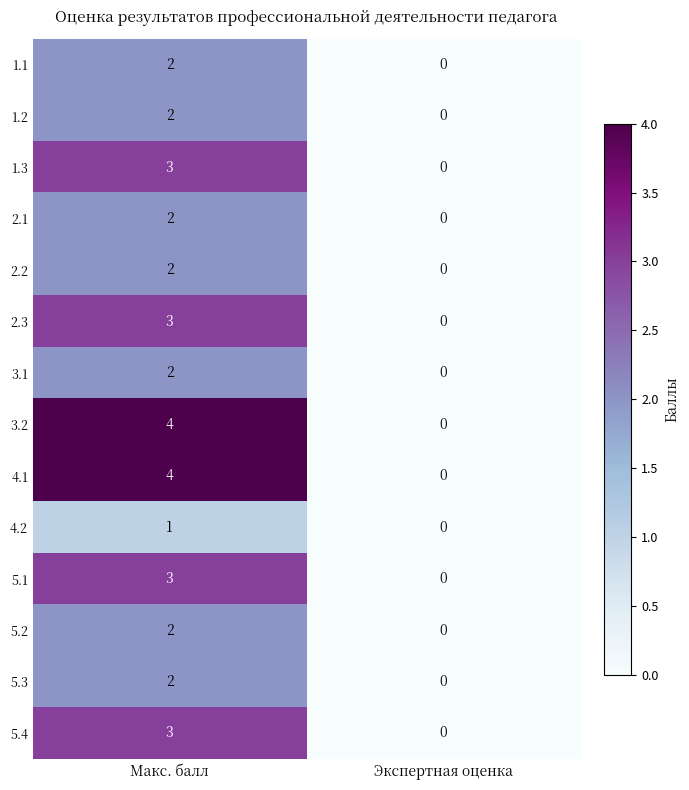

What is the sum of all 2.3 values?

3